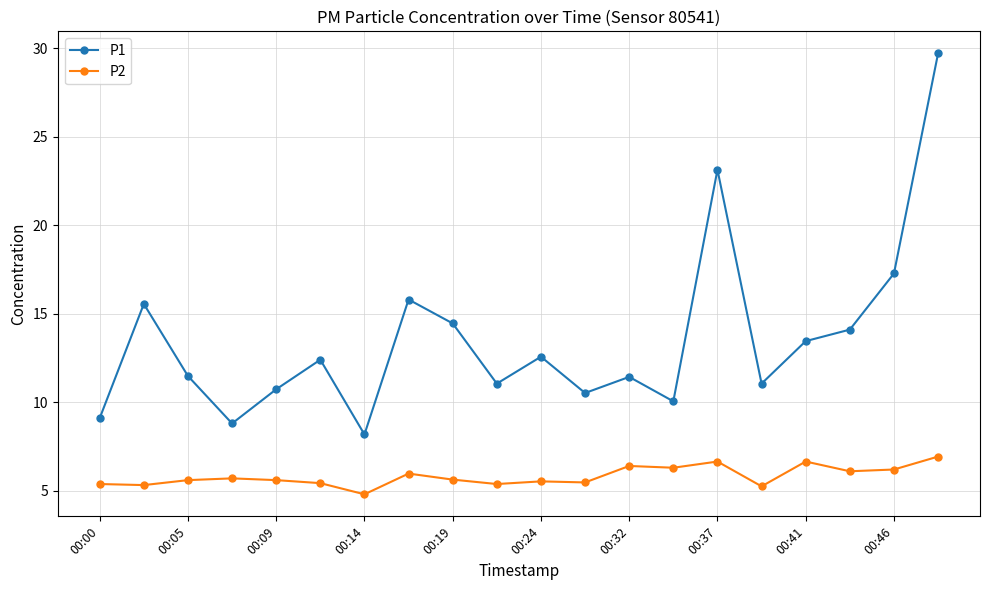

True or false: P2 has more than 2 interior local peaks.

True